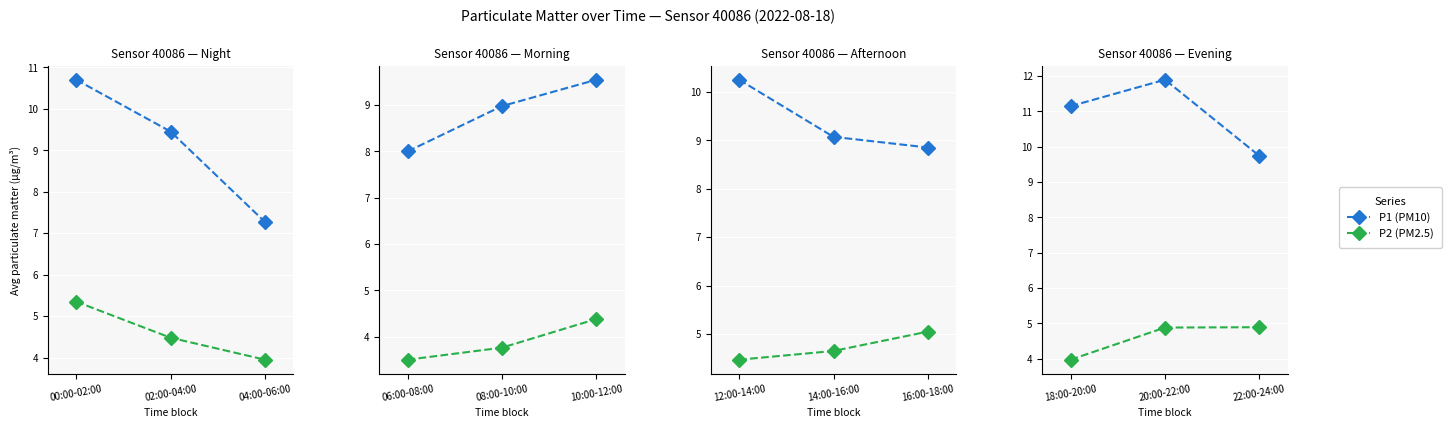

How many categories are shown in the chart?

3